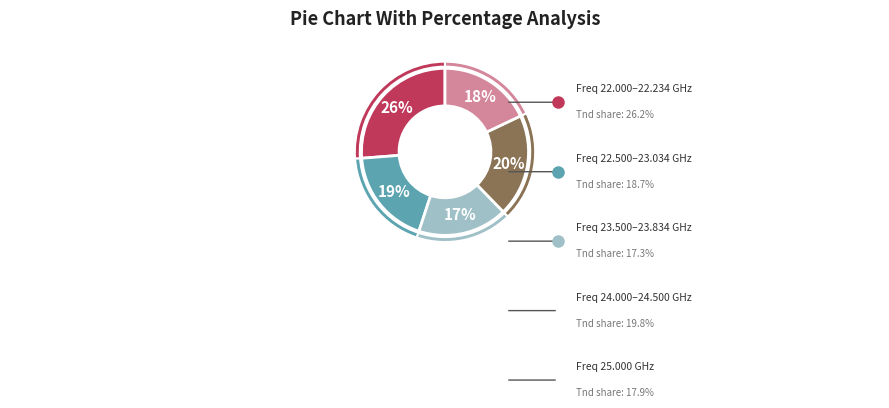

Which slice is the largest?

22.000